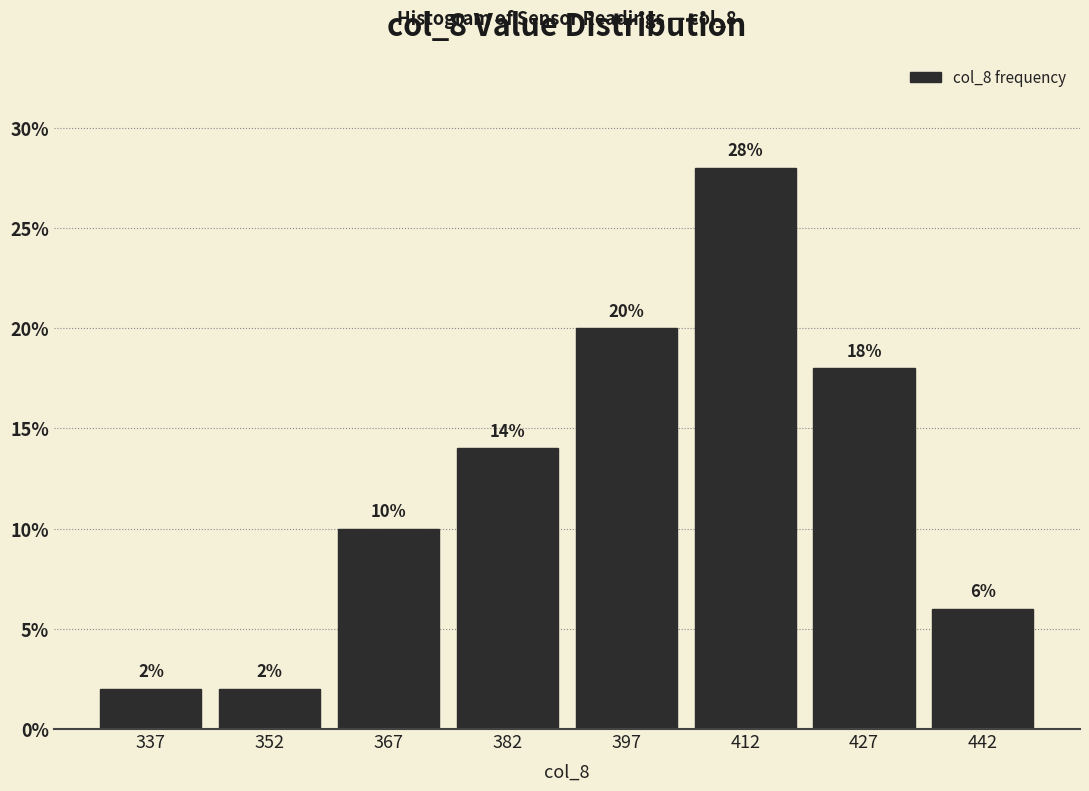

Reading left to right, list every bar in this chart as the range it spans on the x-axis followed by its height. The bar edges are not printed on the chart, so give them approximately, as read against the axis.

330 to 345: 2
345 to 360: 2
360 to 375: 10
375 to 390: 14
390 to 405: 20
405 to 420: 28
420 to 435: 18
435 to 450: 6